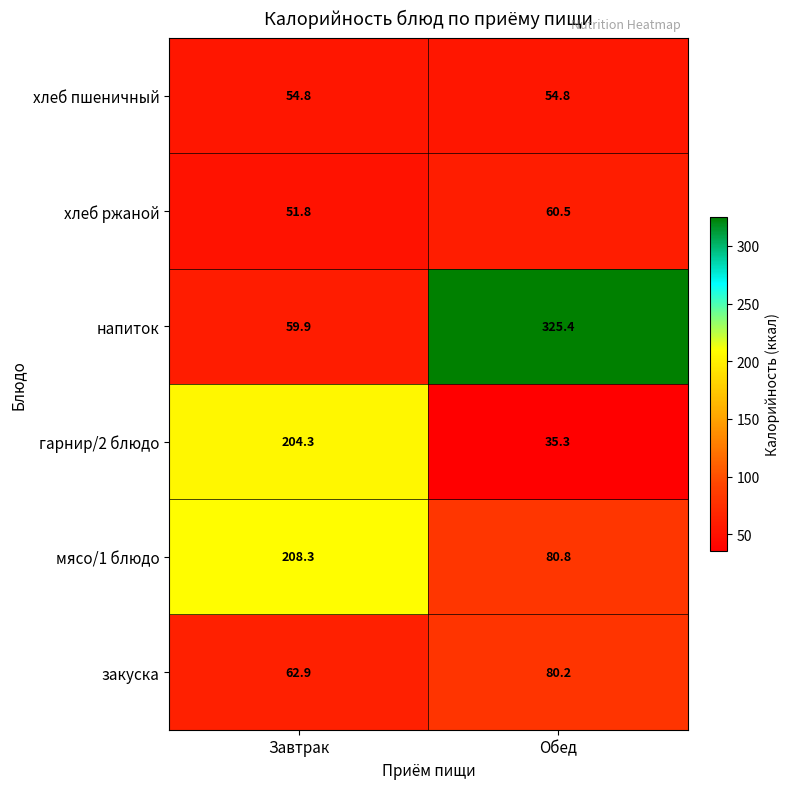

Is it true that напиток equals 88.0 at Завтрак?

False